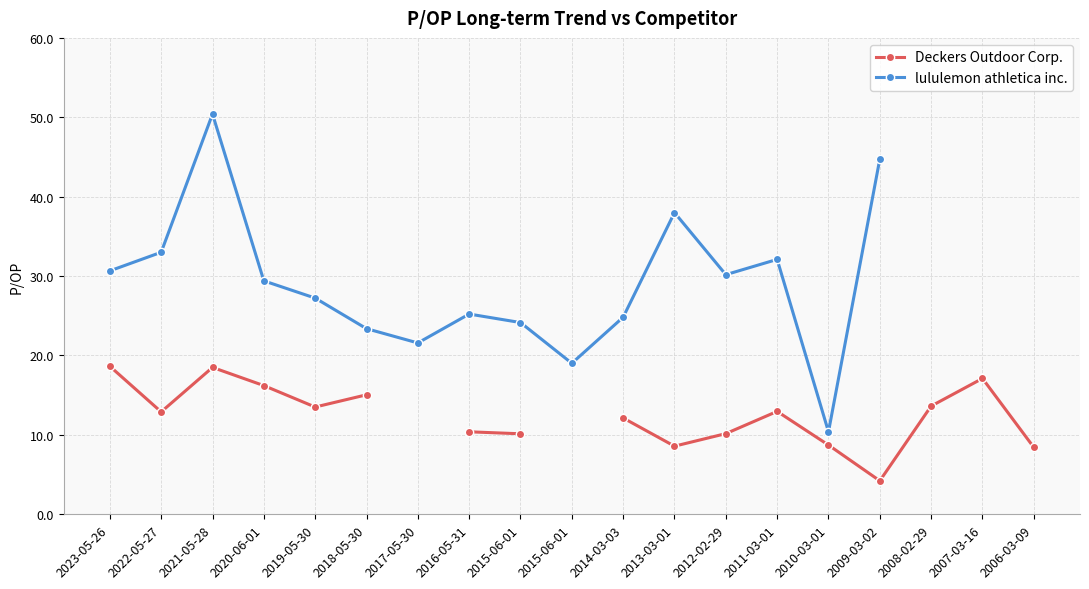

Which label corresponds to the smallest value in the chart?

2009-03-02